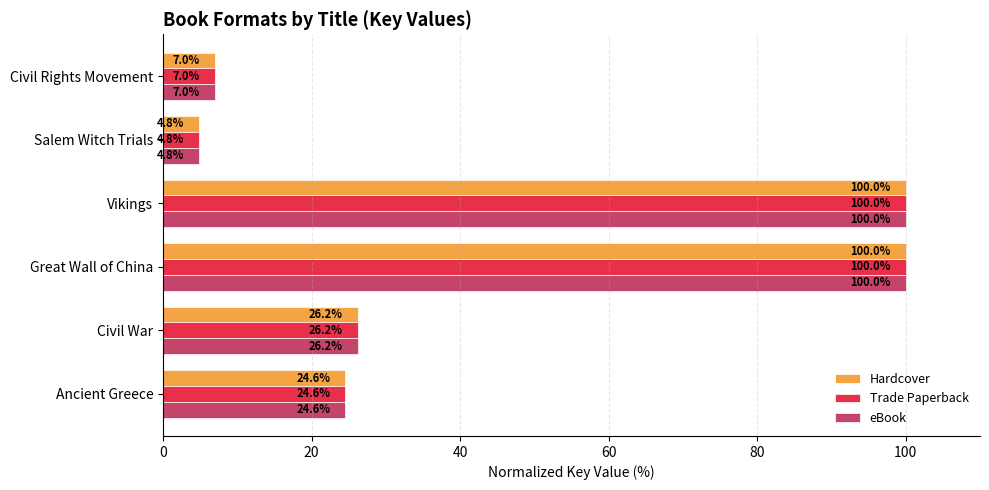

Is the value of Hardcover at Ancient Greece greater than the value of eBook at Vikings?

No